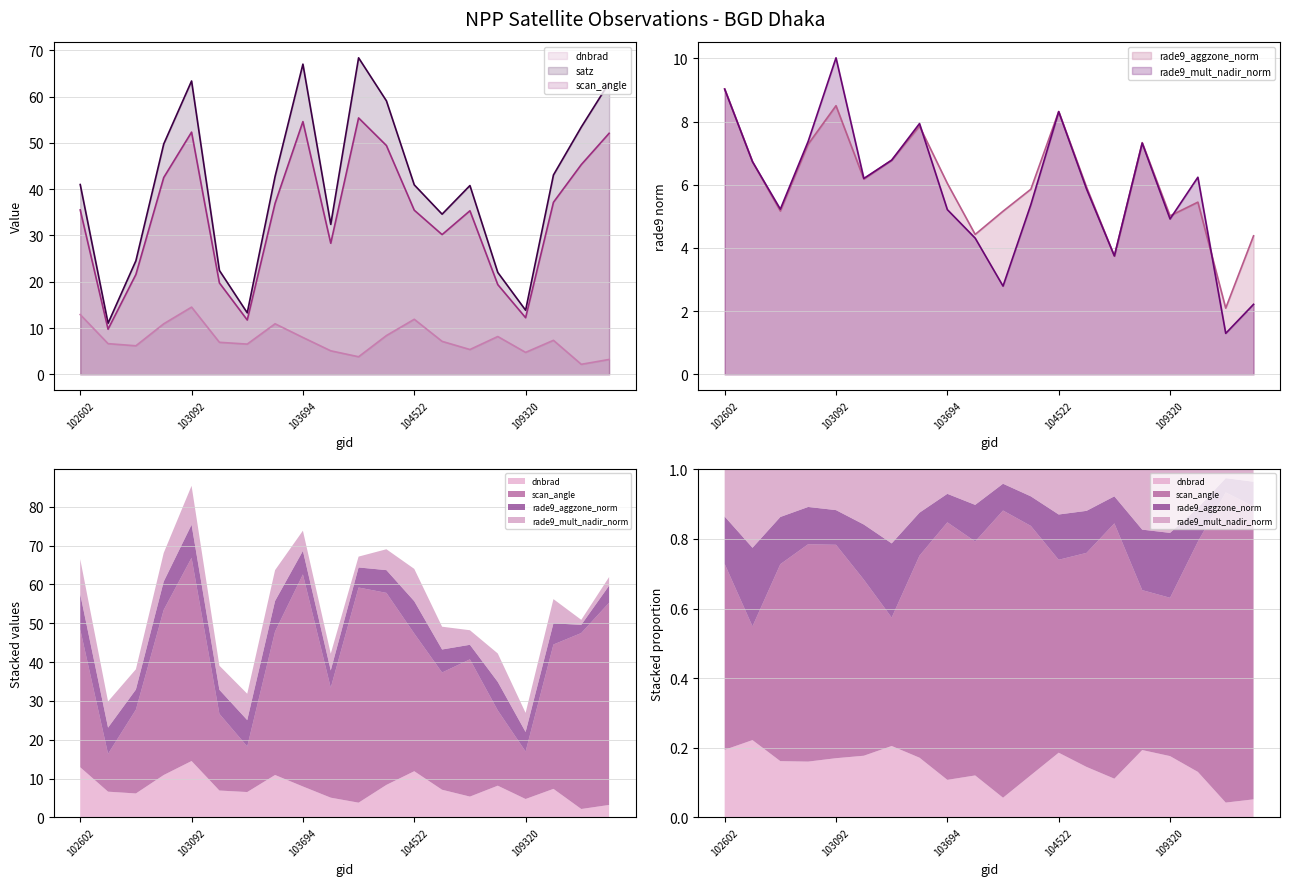

Where does the dnbrad series first go above 7?

102602